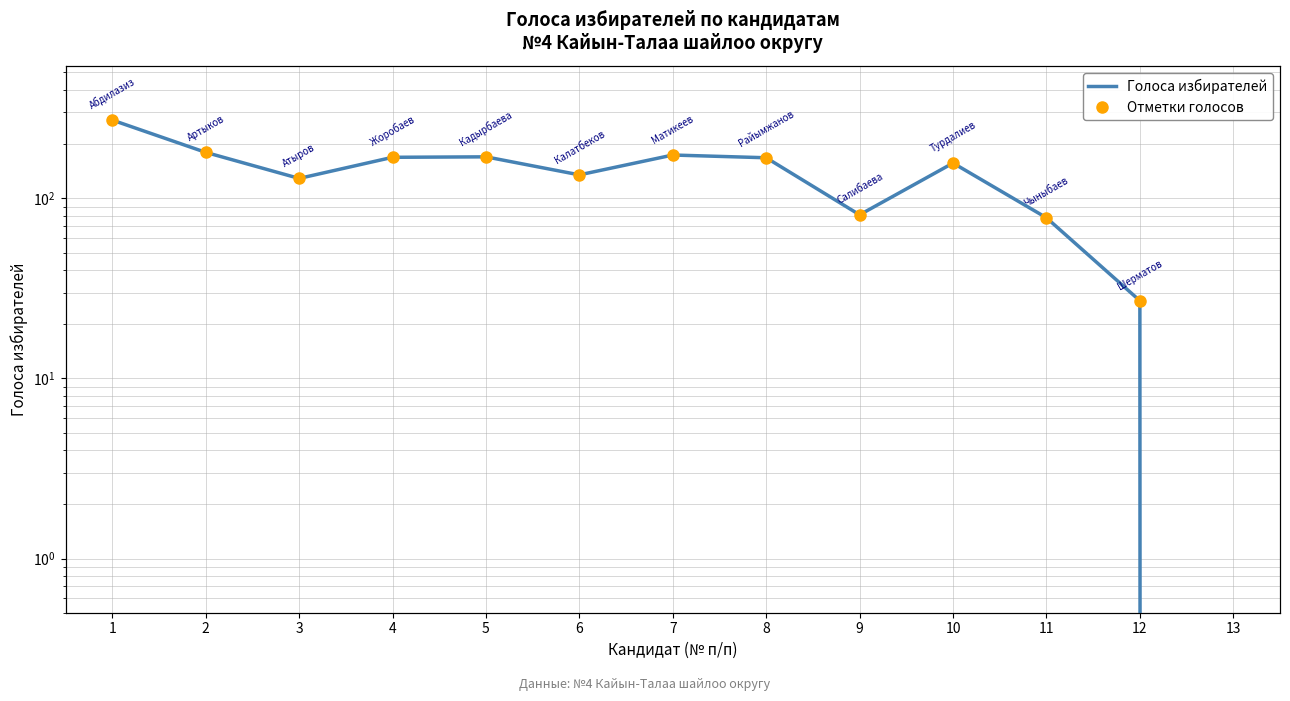

Rank the series at 11 from highest to lowest value.

Голоса избирателей, Отметки голосов